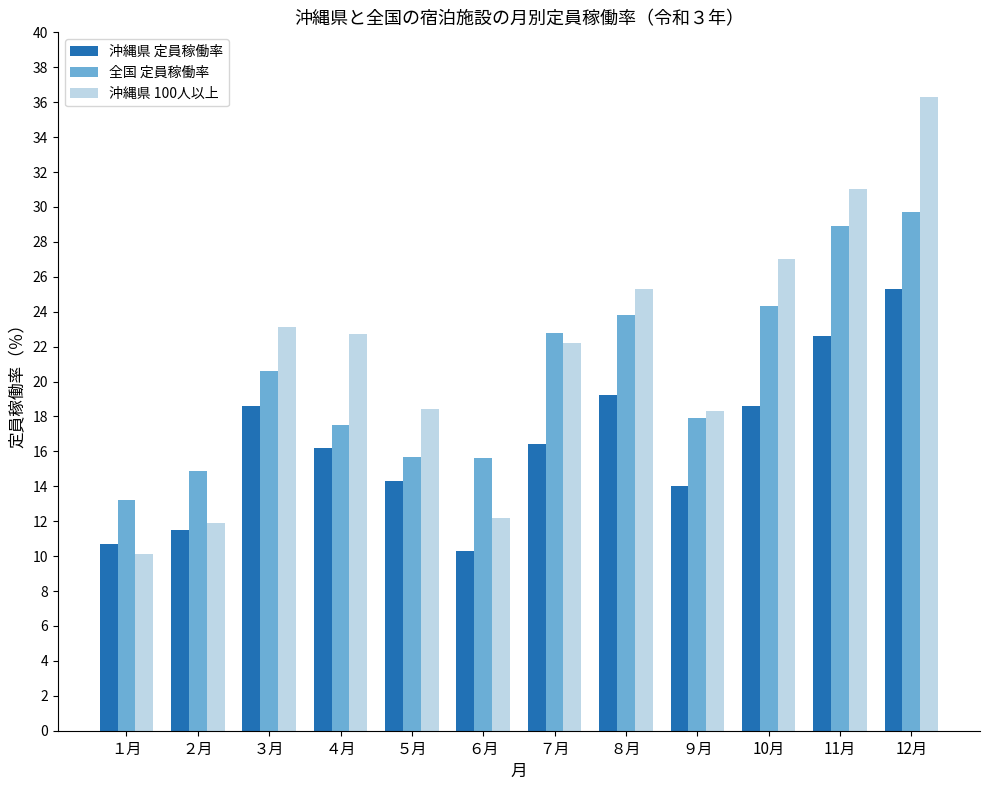

What are all the series names shown in the legend?

沖縄県 定員稼働率, 全国 定員稼働率, 沖縄県 100人以上